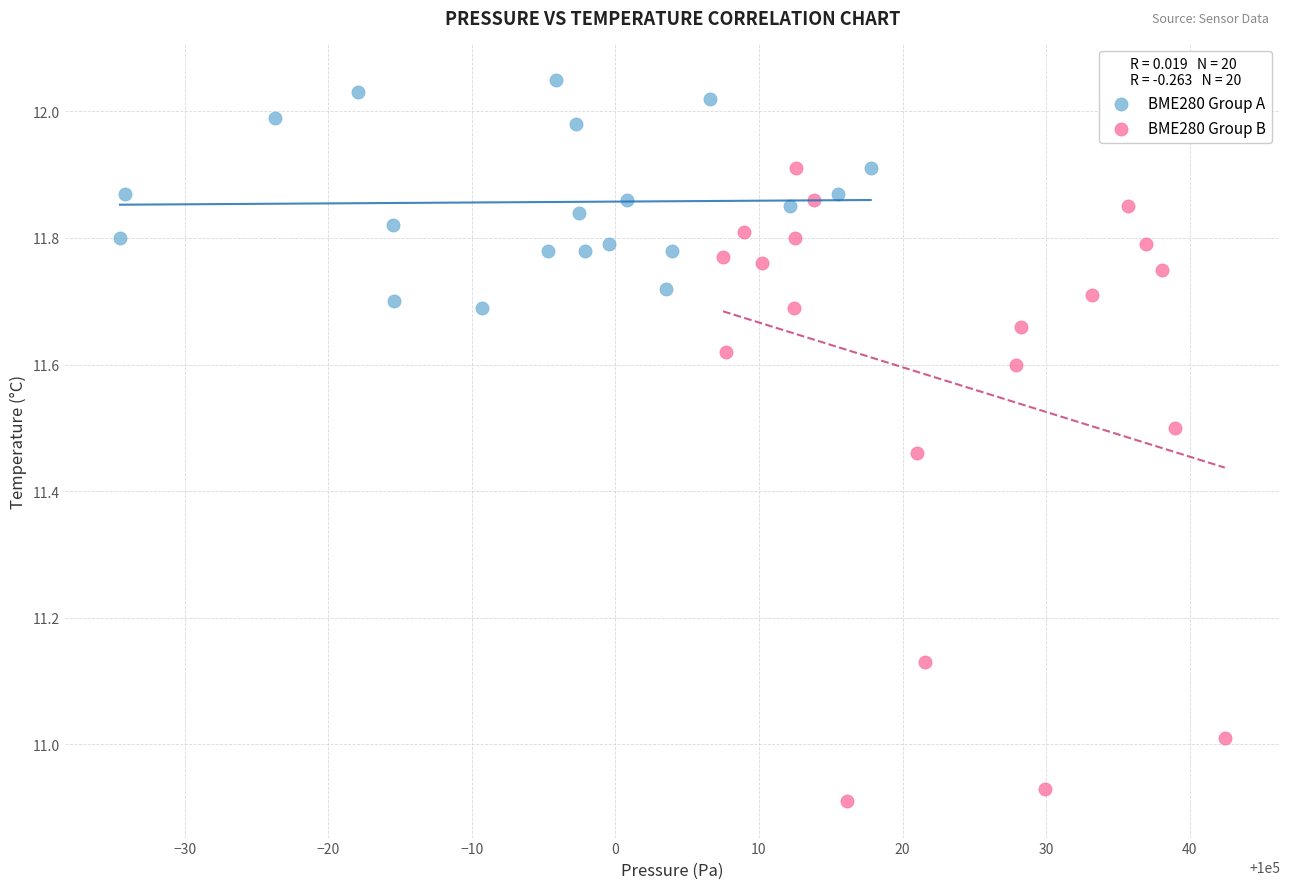

What are all the series names shown in the legend?

BME280 Group A, BME280 Group B